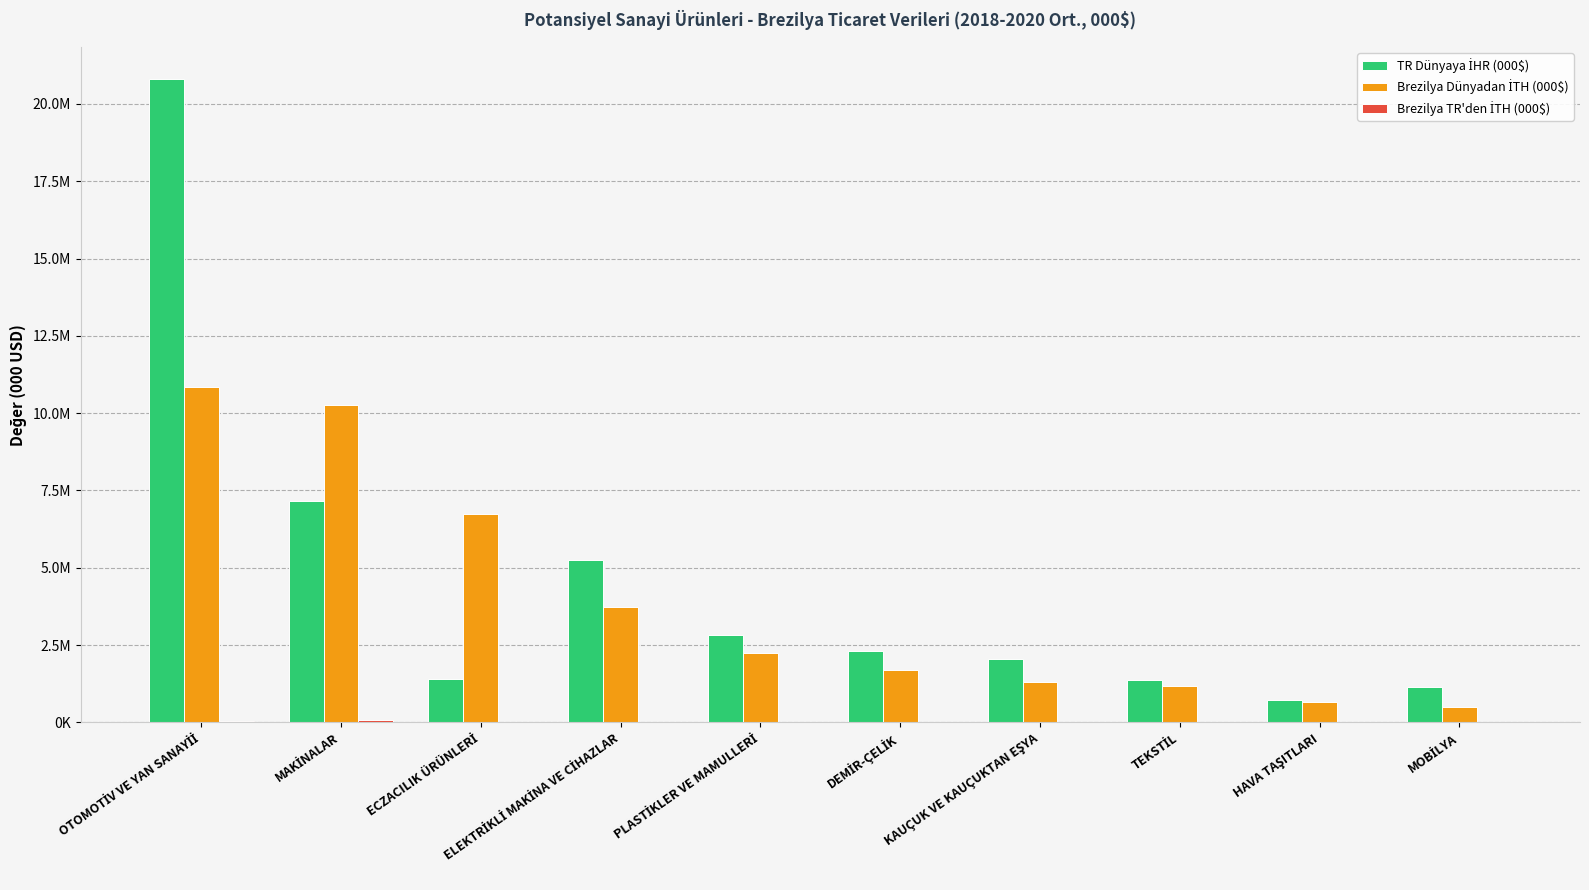

What is the lowest value of the TR Dünyaya İHR (000$) series?

727076.0